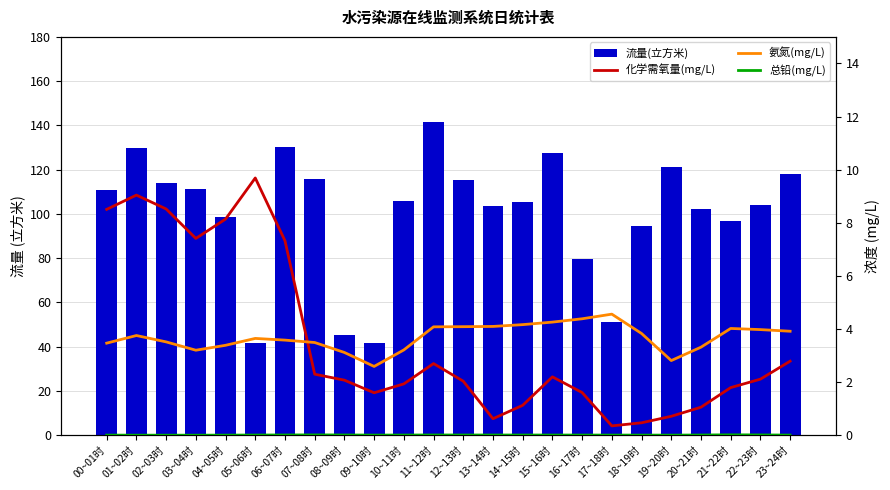

What is the label of the 8th bar from the right?

16~17时